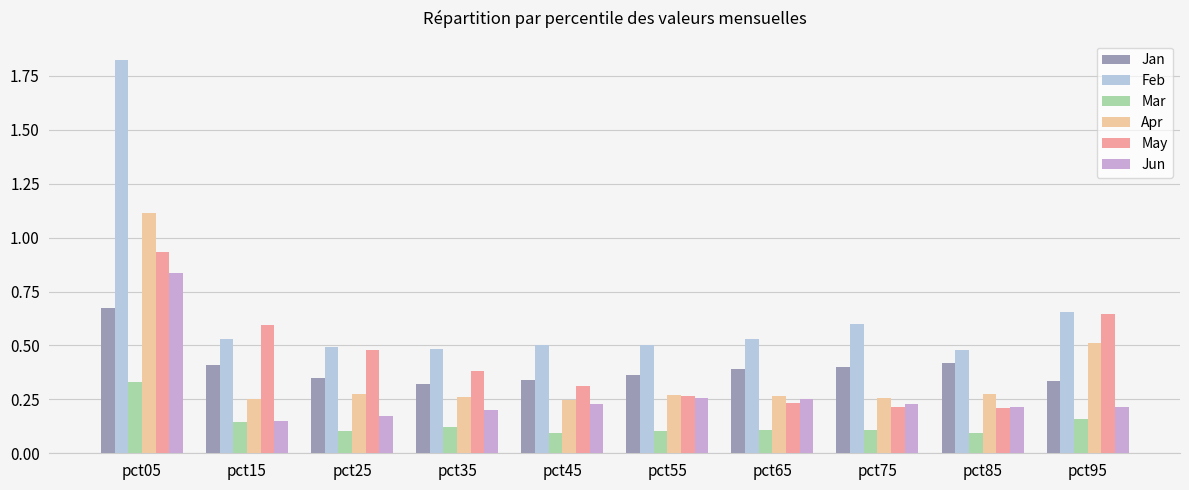

Which label corresponds to the largest value in the chart?

pct05